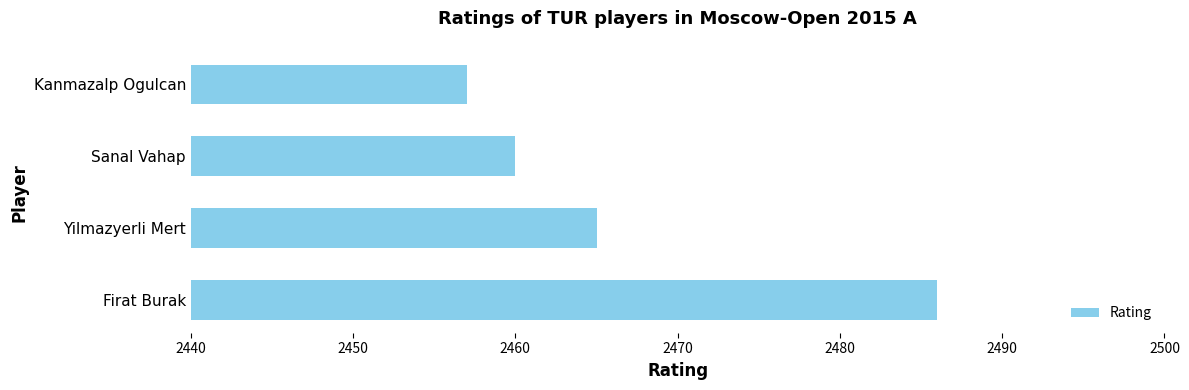

List the labels in order of value, largest first.

Firat Burak, Yilmazyerli Mert, Sanal Vahap, Kanmazalp Ogulcan